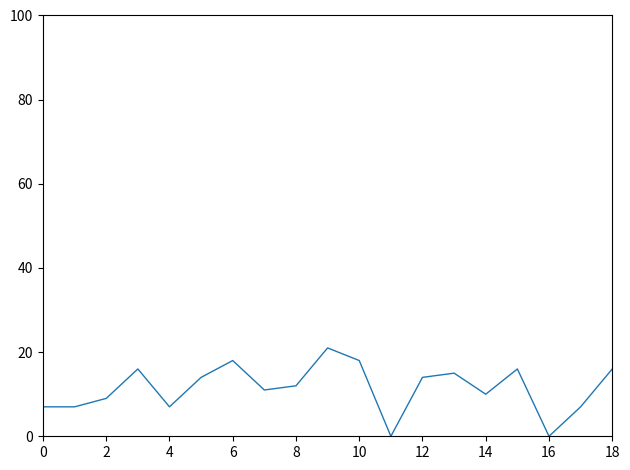

What is the difference between the maximum and minimum values?

21